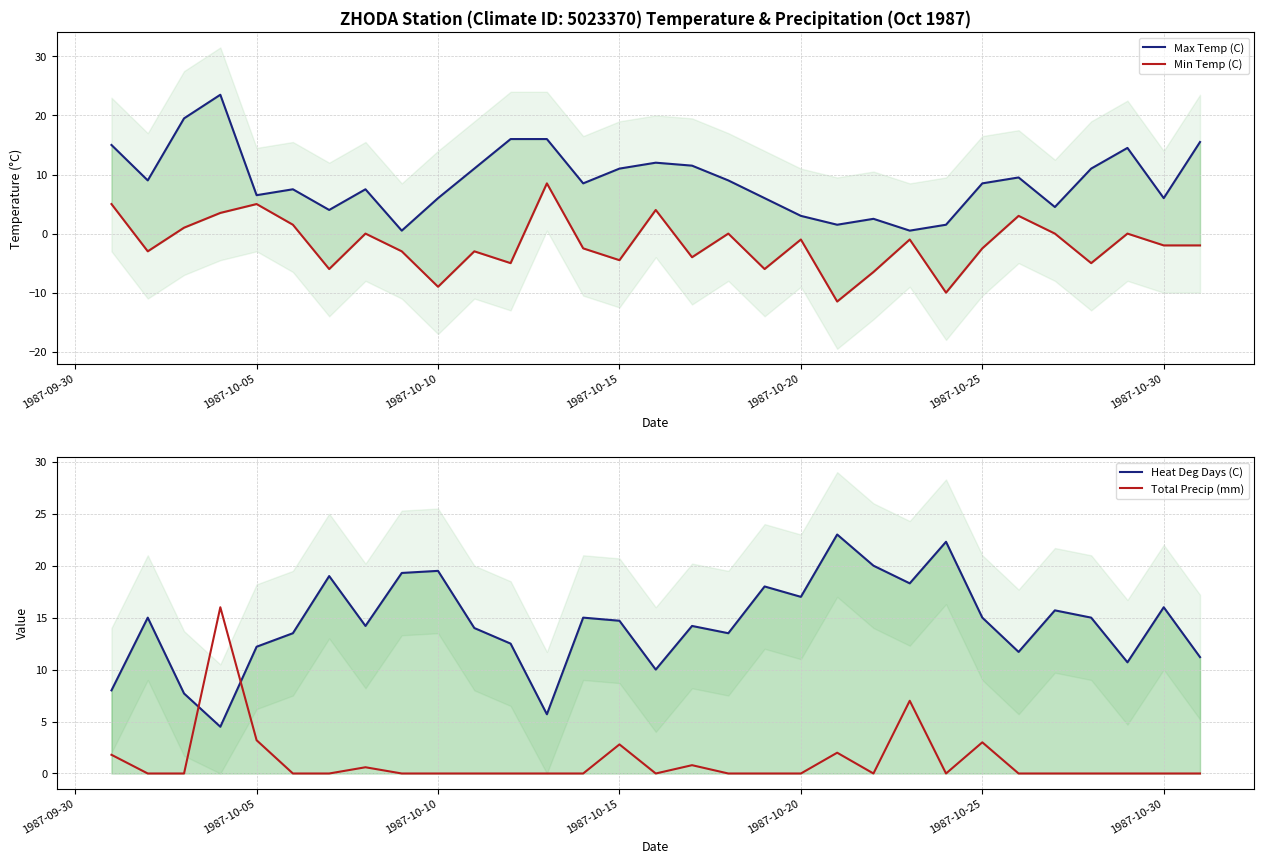

The Heat Deg Days (C) series shows 15.0 at 1987-10-25. True or false?

True